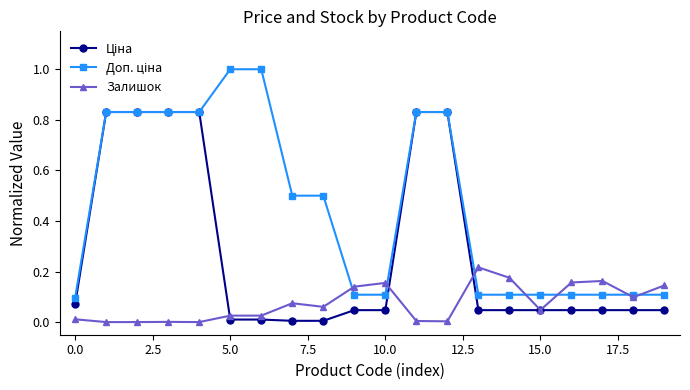

How many lines are shown in the chart?

3